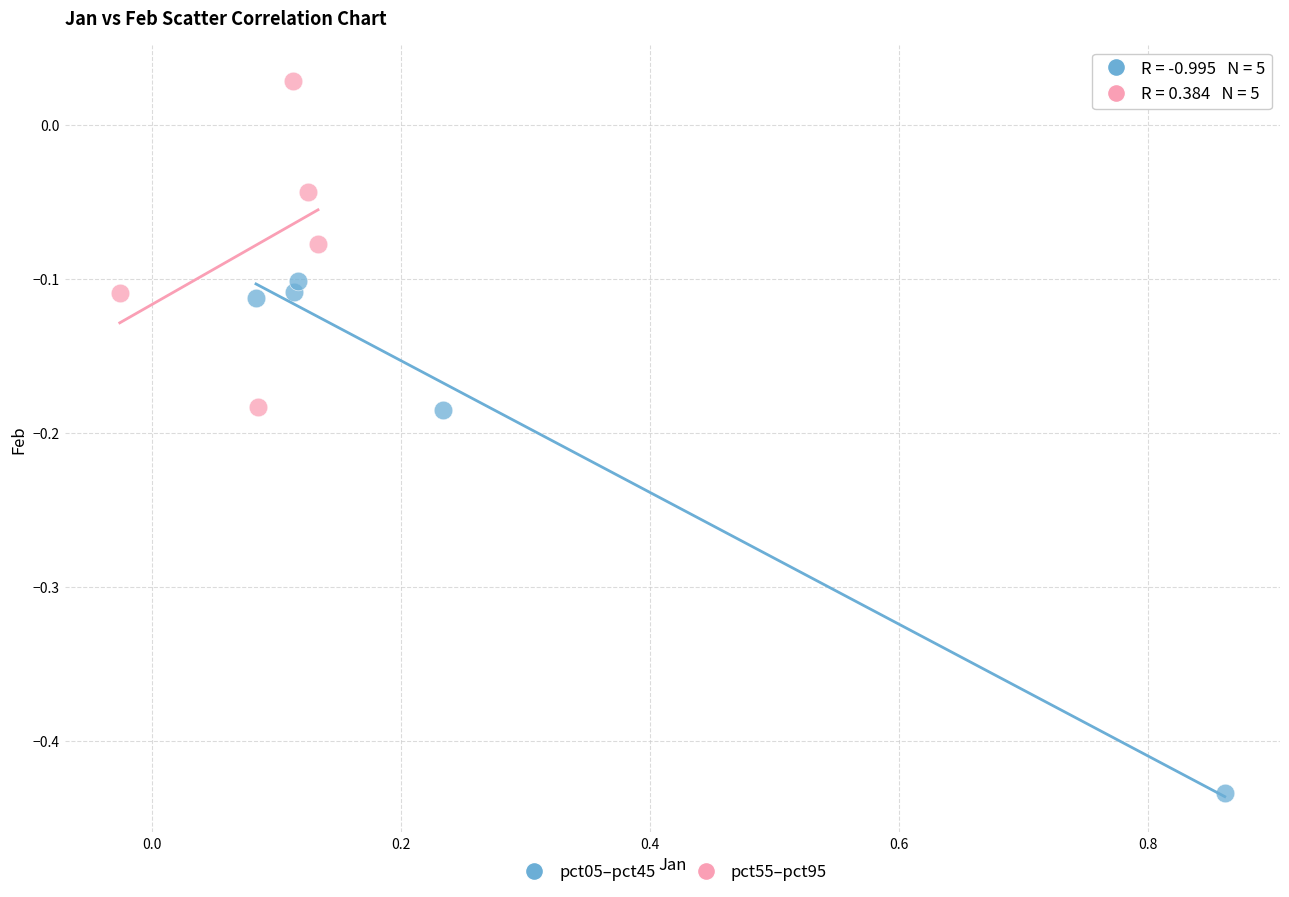

Which series contains the lowest Y value?

pct05–pct45